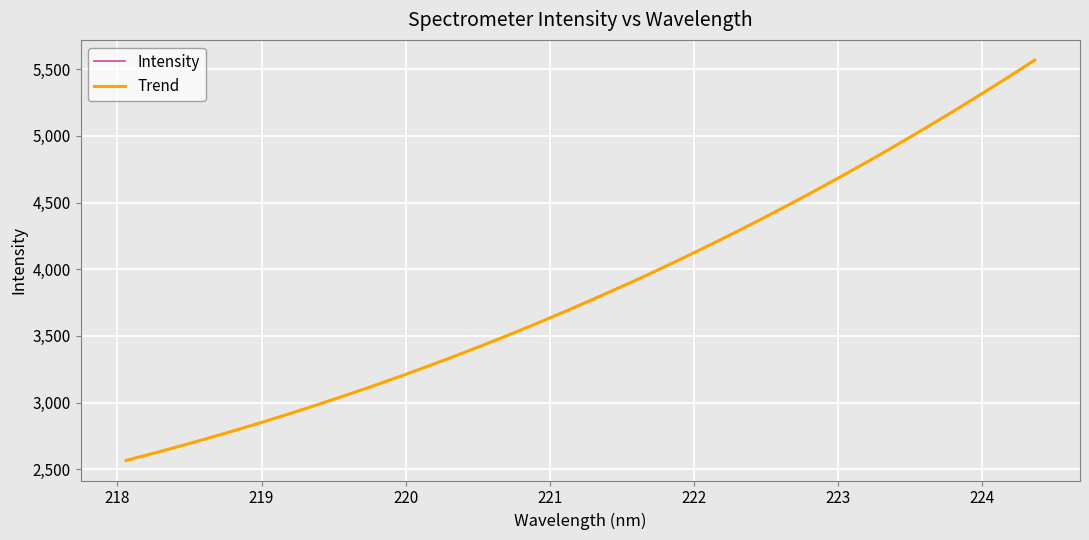

Which series has the largest range (max minus min)?

Intensity